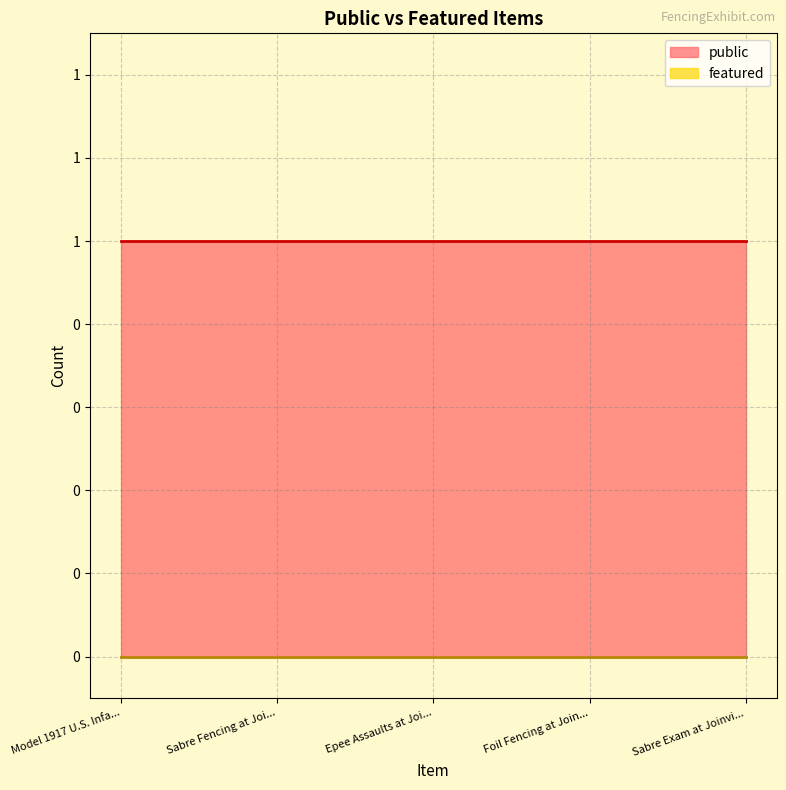

Which series has the largest total across all categories?

public